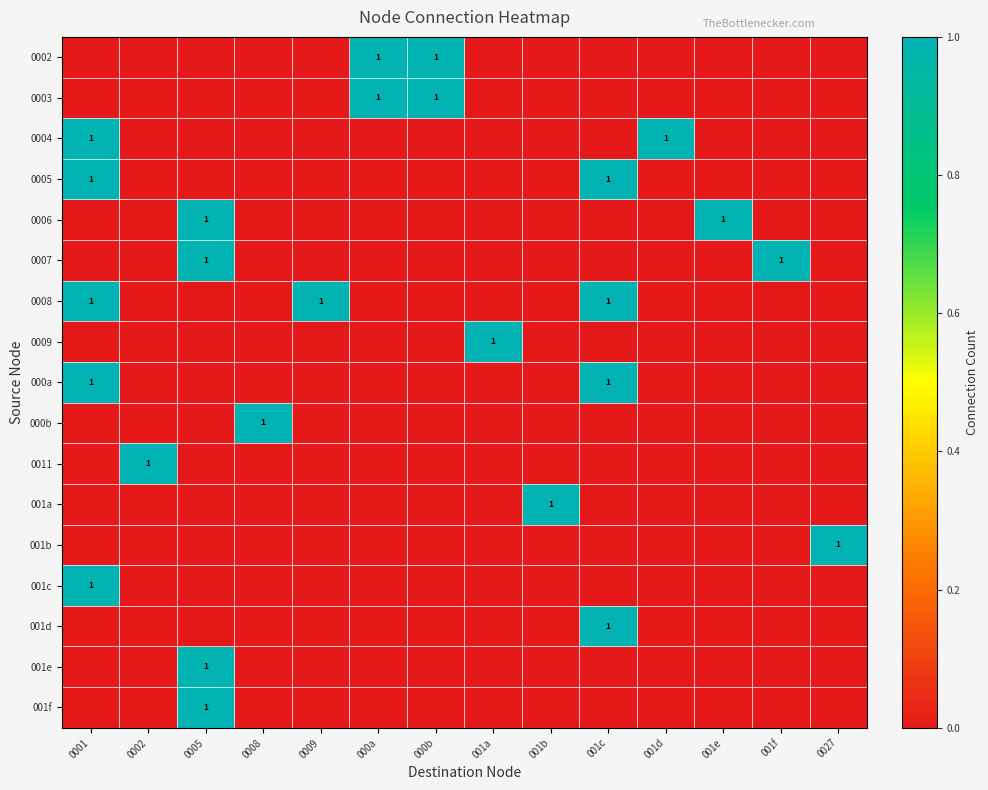

What is the total value across all series at 001e?

1